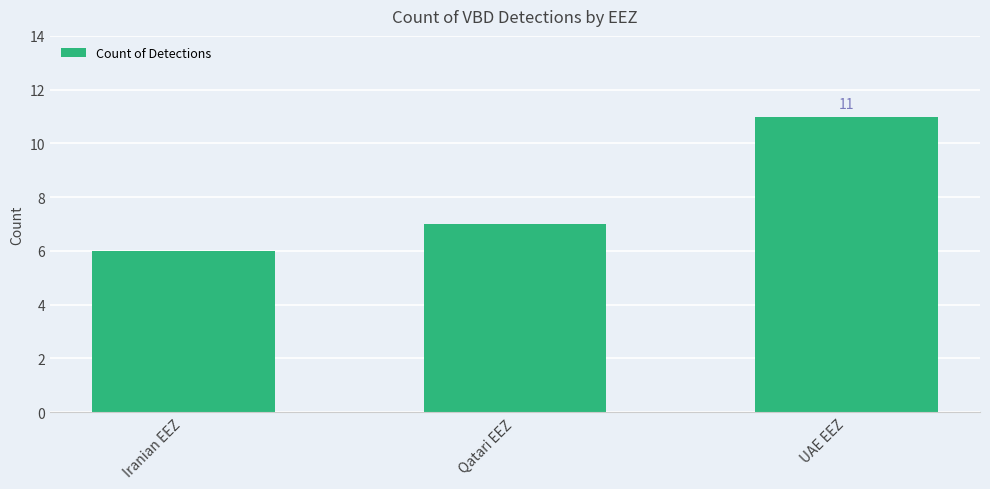

Reading left to right, list all the values displayed in this chart.

6	7	11